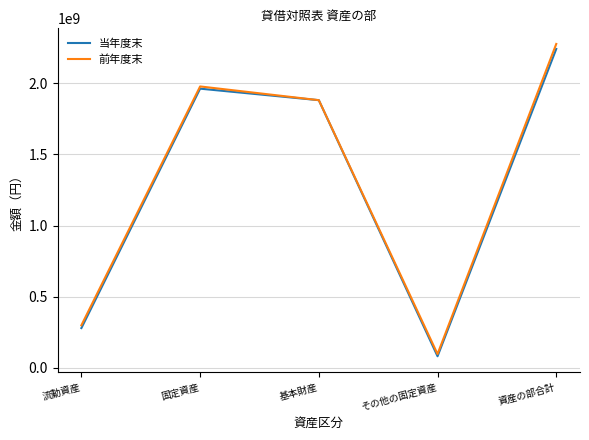

Does the chart display data point markers on the line(s)?

No